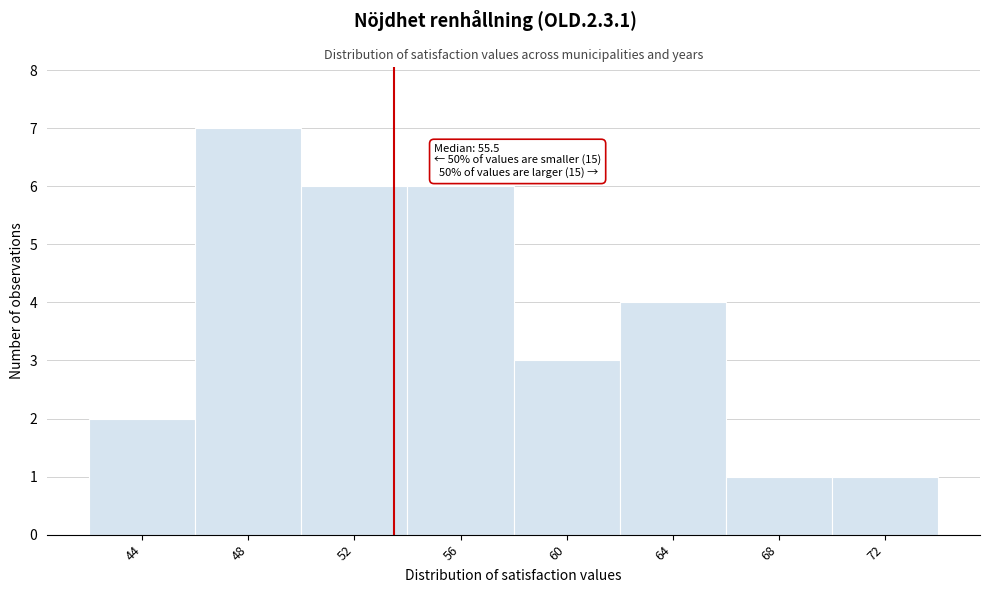

Reading left to right, what are all the values shown in this chart?

2	7	6	6	3	4	1	1